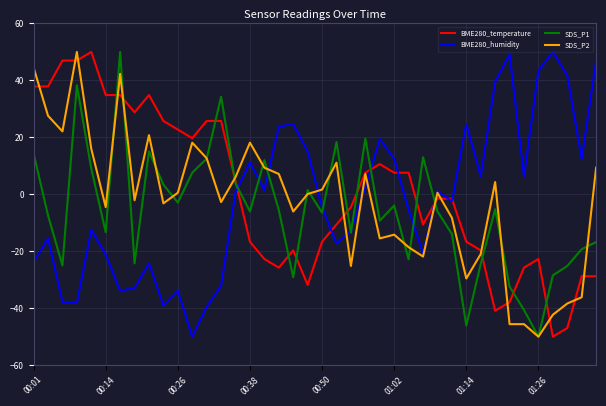

What is the smallest value displayed?

-50.0